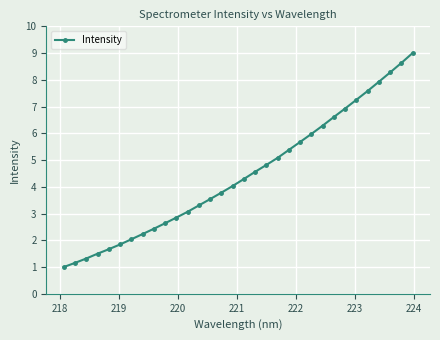

Does the chart have visible grid lines?

Yes